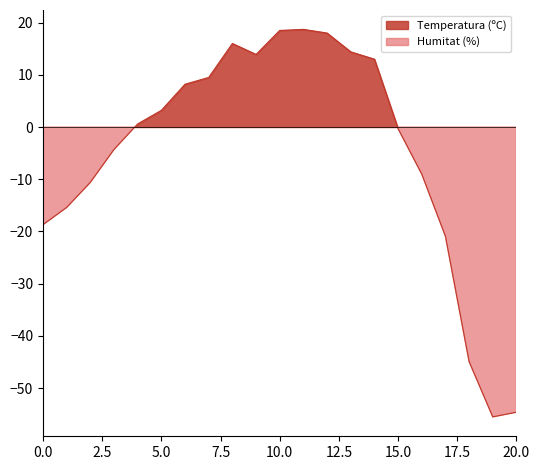

What is the smallest value displayed?

-55.5